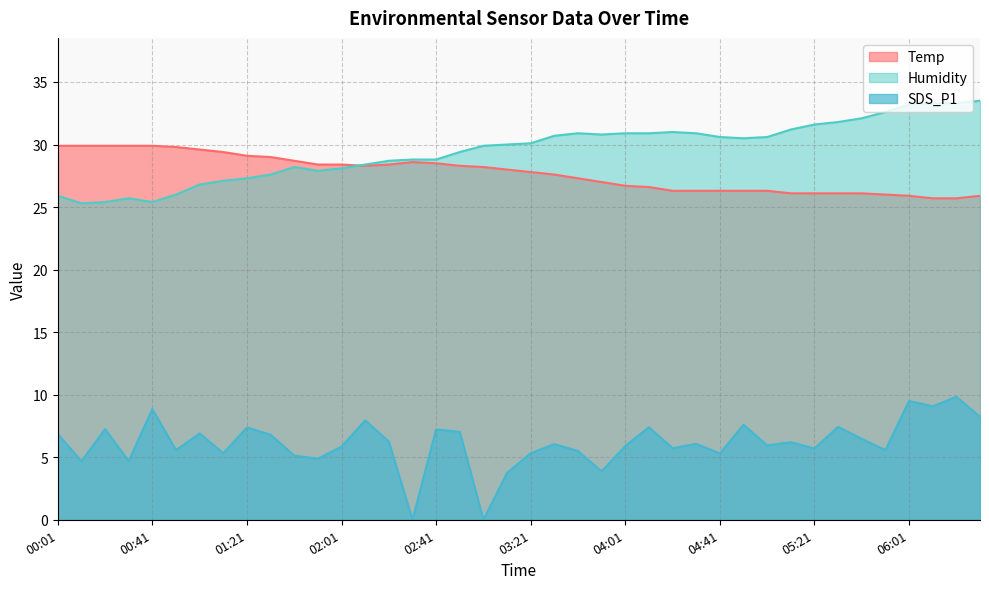

Which has a higher value, 04:41 or 03:31?

03:31